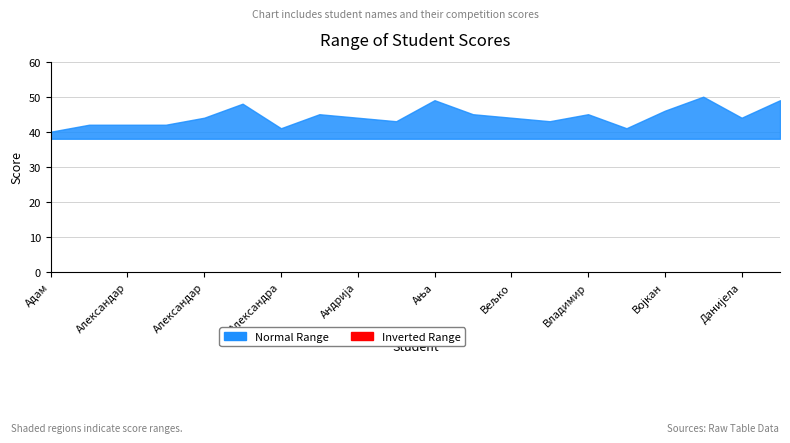

Count the number of data series in this chart.

2